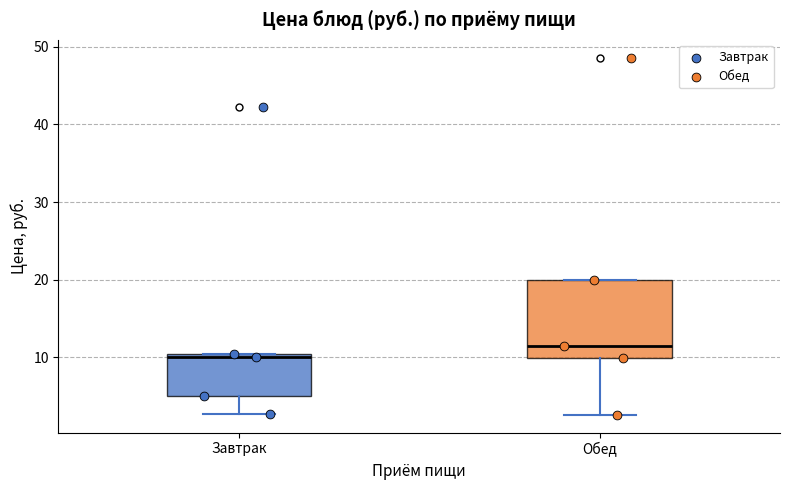

Comparing the boxes themselves (not the whiskers), which one is the tallest?

Обед